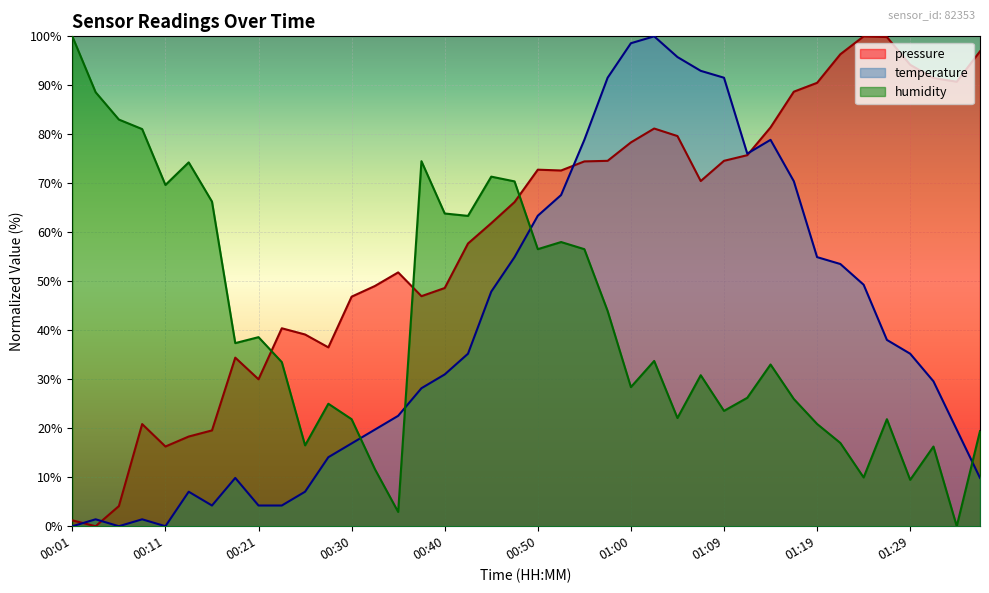

How many data points does each series have?

40